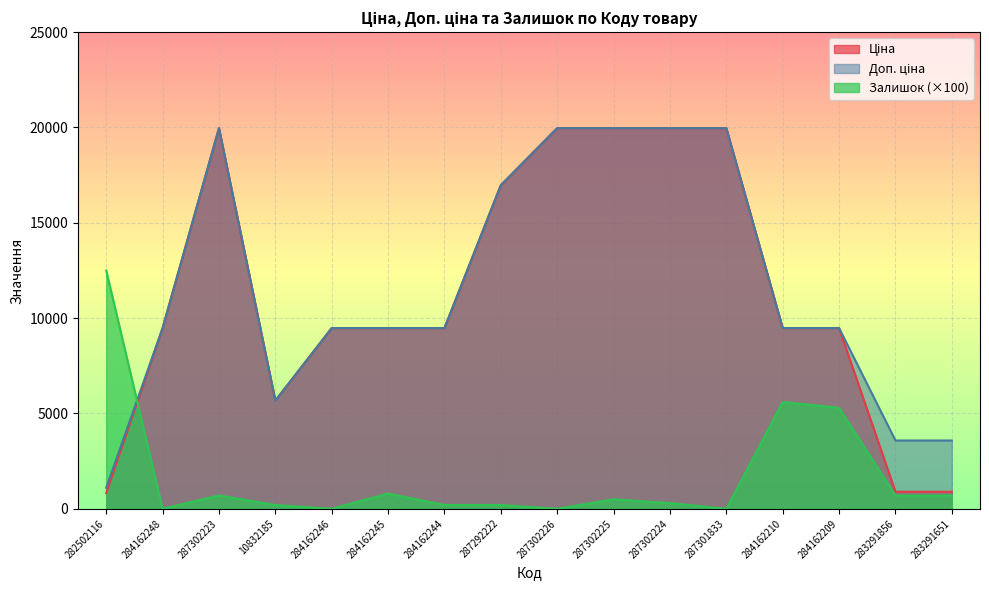

How many lines are shown in the chart?

3